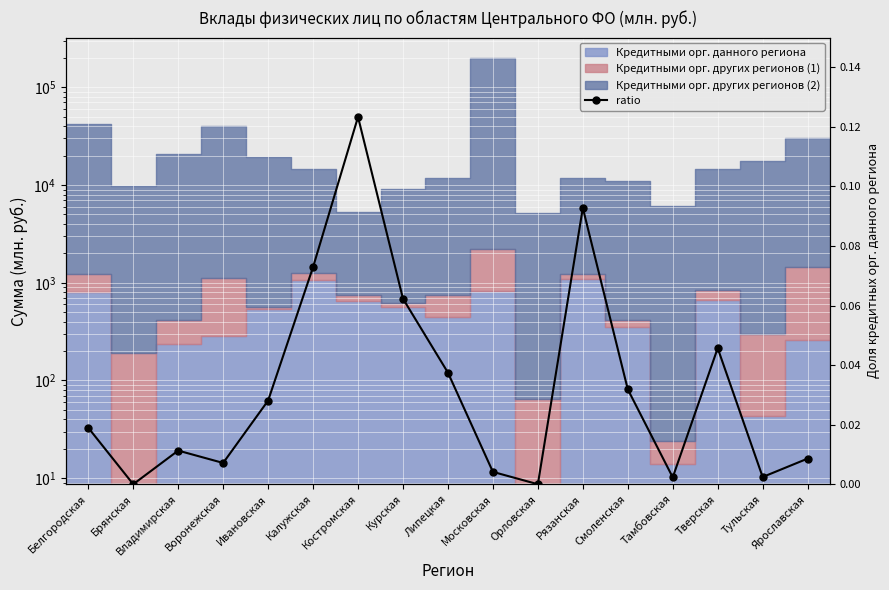

What is the label of the 13th point from the left?

Смоленская